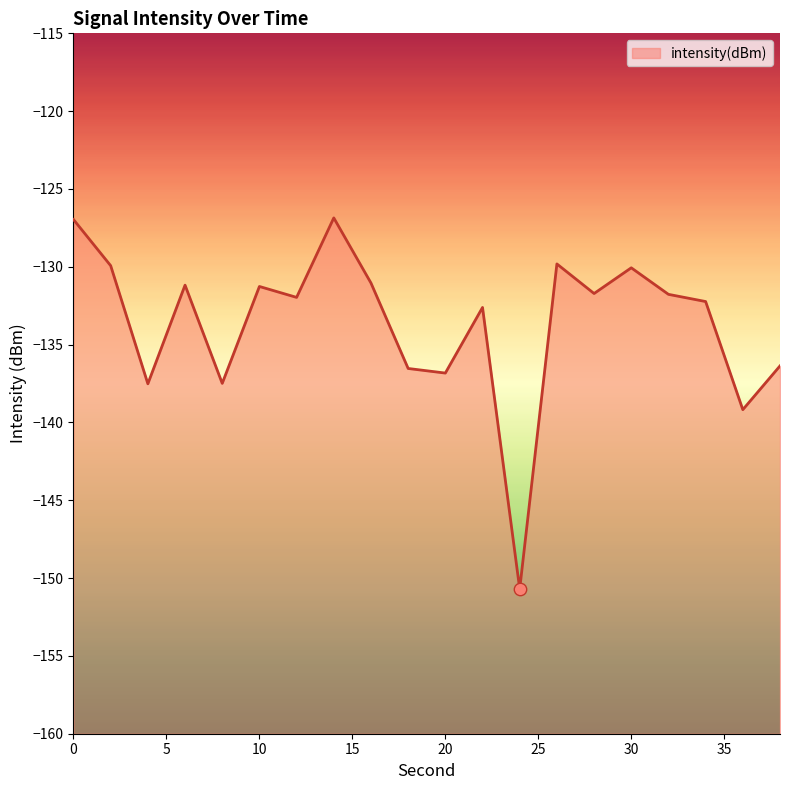

Which has a higher value, 12 or 20?

12